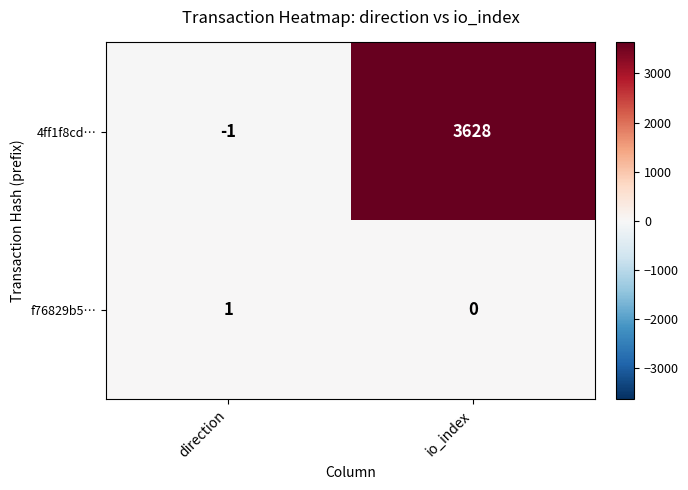

At which category is the sum across all series the highest?

io_index